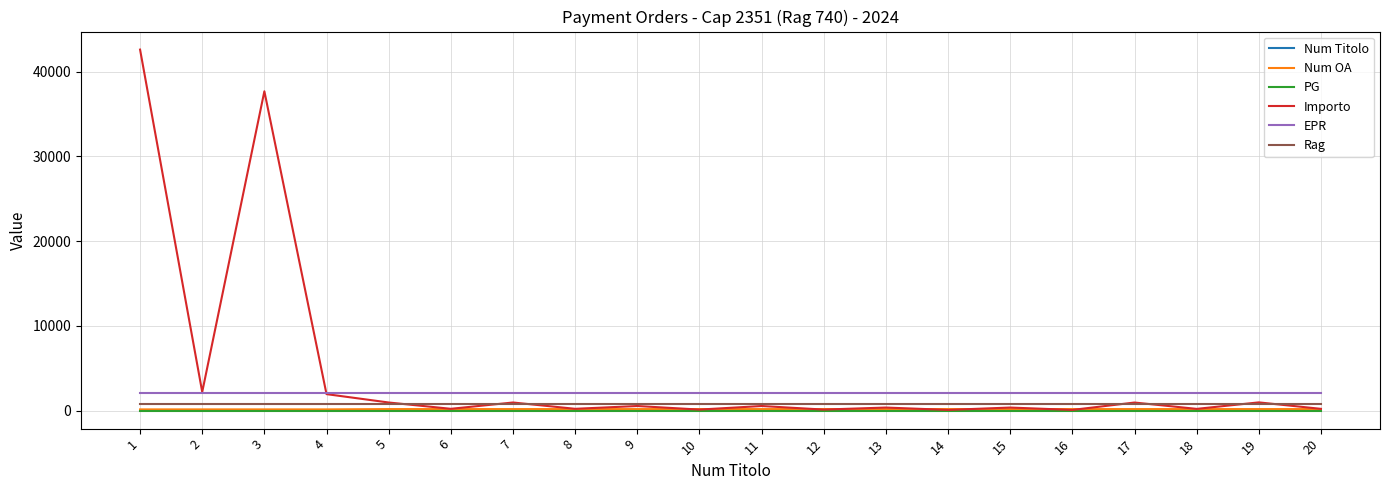

Which series changed the most between 3 and 13?

Importo